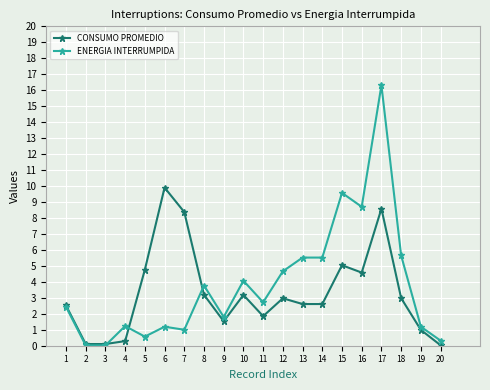

Which series has the largest total across all categories?

ENERGIA INTERRUMPIDA